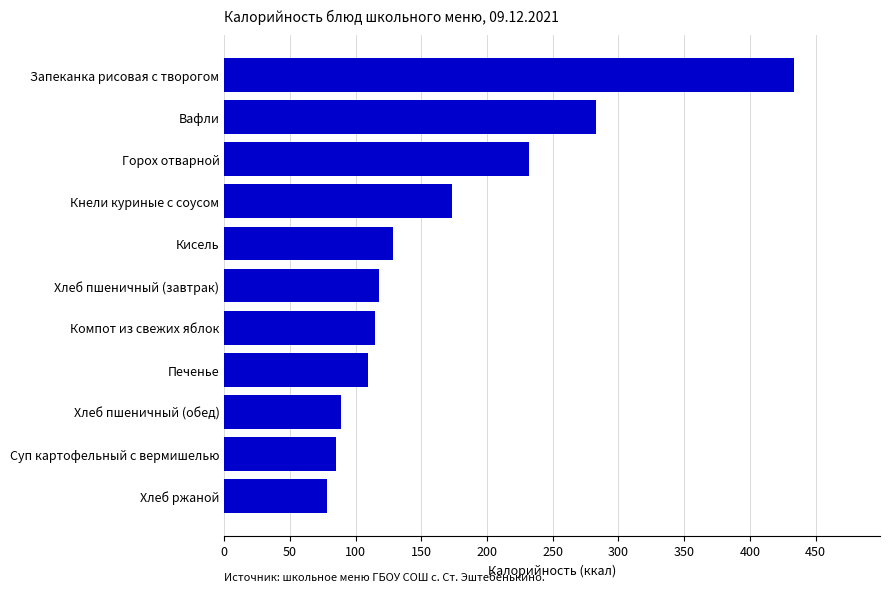

Are the bars grouped side by side (vs. stacked)?

No